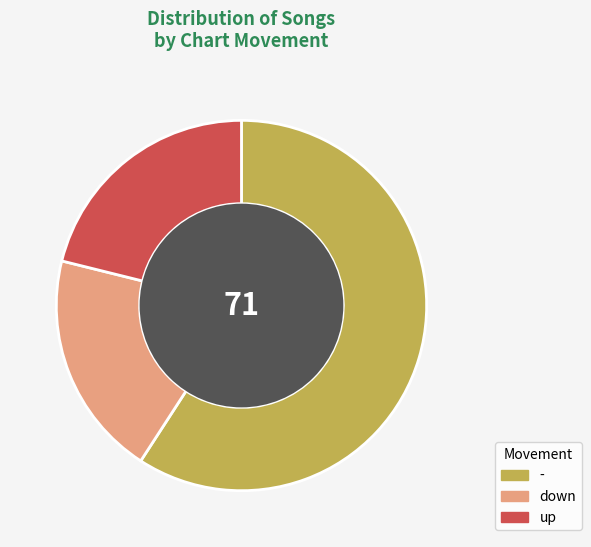

Which category has the biggest portion of the pie?

-